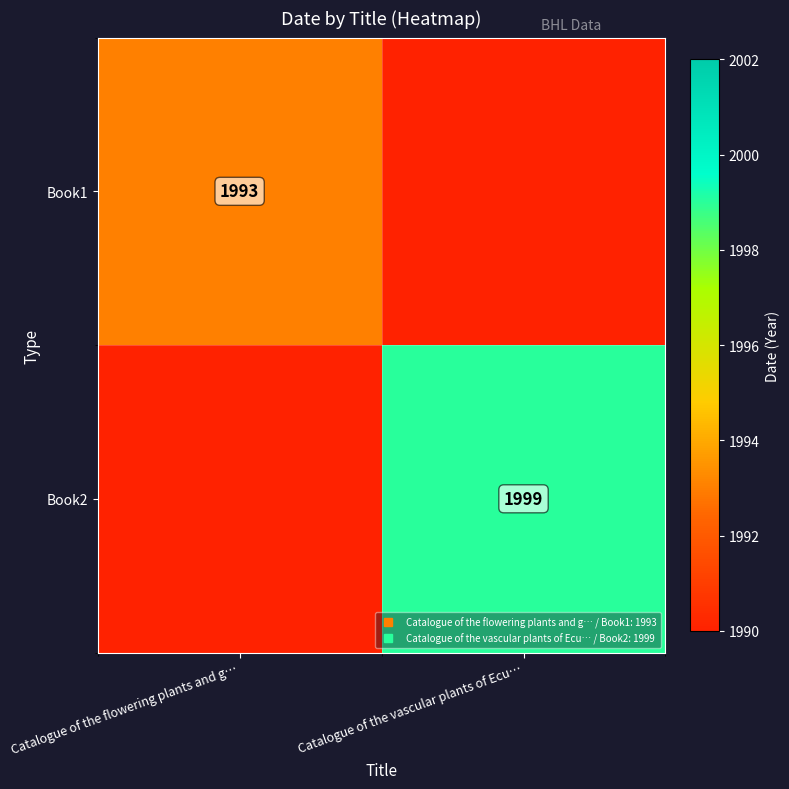

List the labels in order of Book2 value, largest first.

Catalogue of the vascular plants of Ecu…, Catalogue of the flowering plants and g…